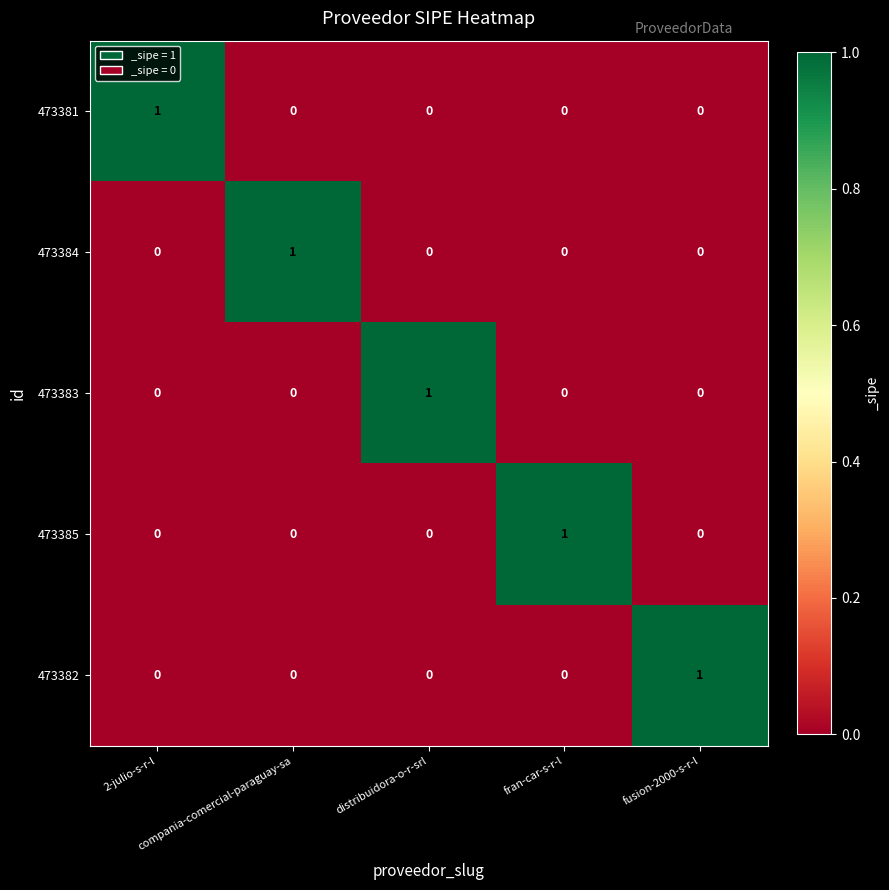

Count the 473385 values in the range 0 to 1.

5